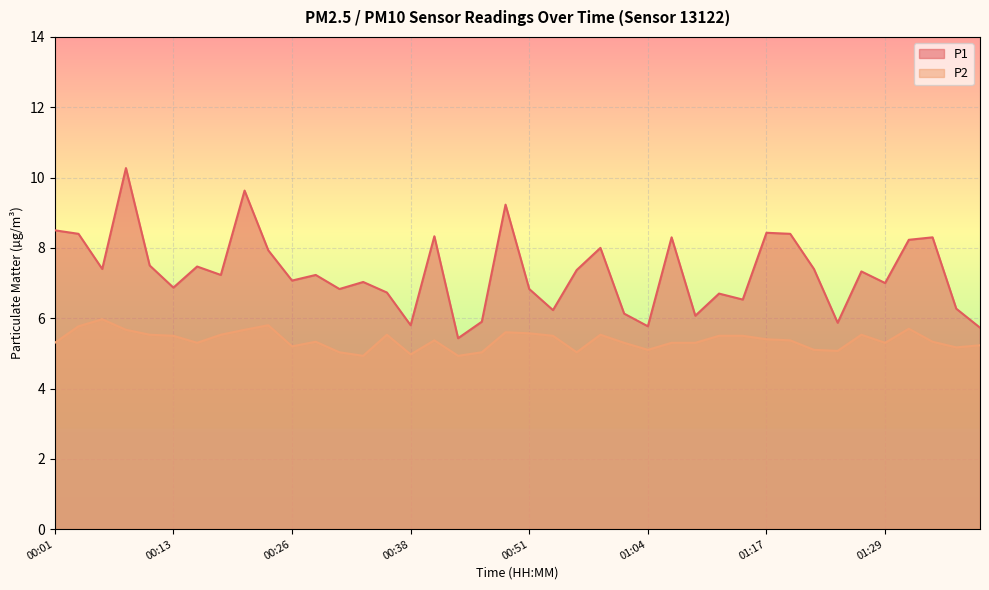

What is the value of the P1 point at the 29th from the left?

6.7